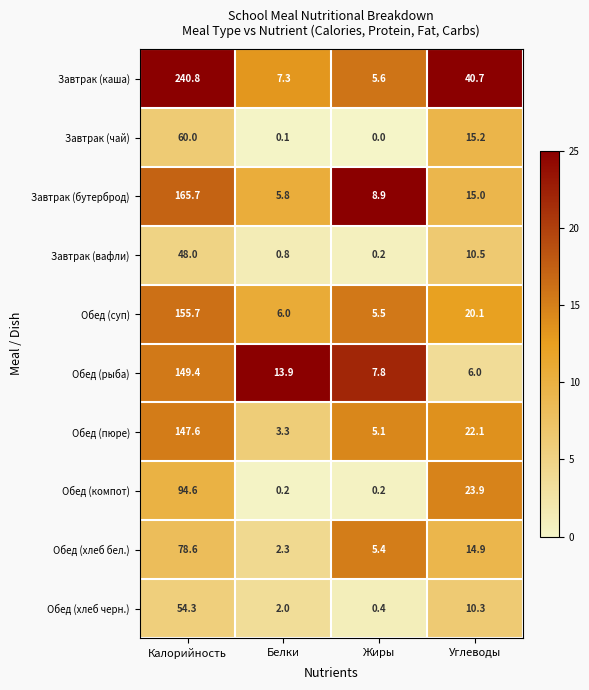

What is the sum of all Обед (суп) values?

187.3